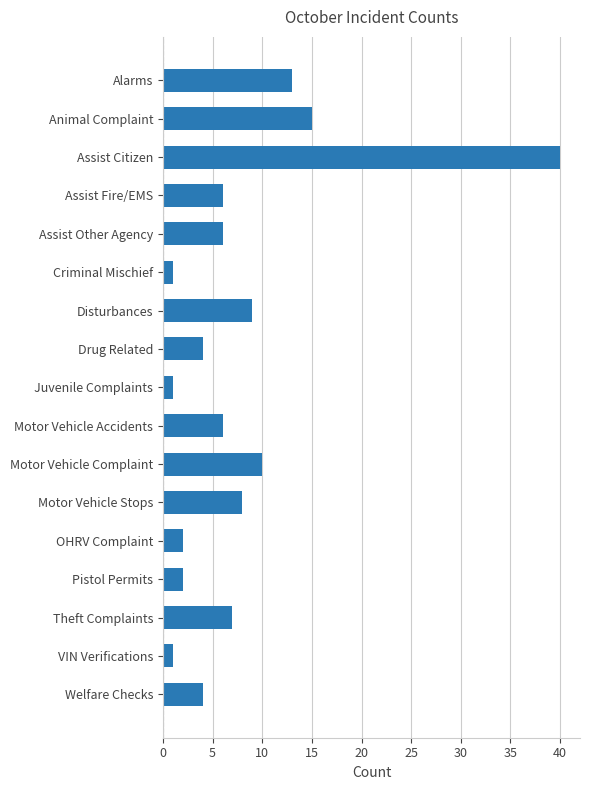

What is the sum of all values?

135